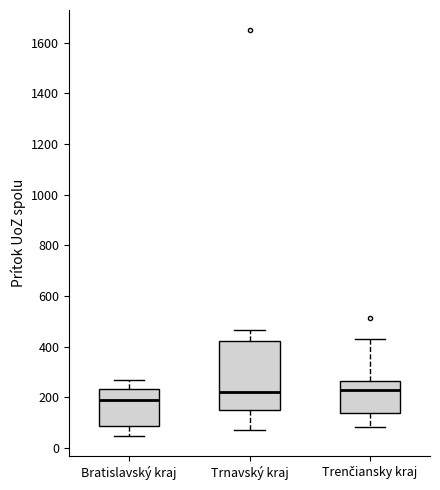

Reading left to right, transcribe this box plot: for each box, give where its median line is, the range the box spans, and where its two whiskers end, as read against the y-axis. The values are not printed on the chart, so give them approximately, as read against the axis.

Bratislavský kraj: median 180, box 80 to 240, whiskers 40 to 260
Trnavský kraj: median 220, box 140 to 420, whiskers 80 to 460
Trenčiansky kraj: median 220, box 140 to 260, whiskers 80 to 440